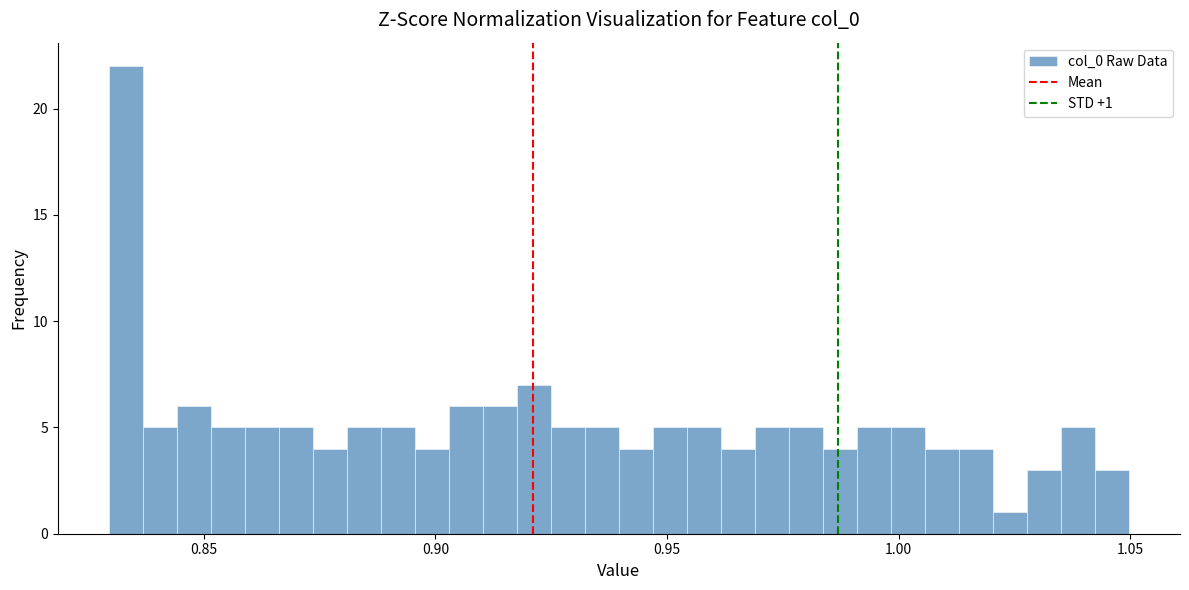

Around what value on the x-axis is the tallest bar? Give the approximate position of its centre, as read against the axis.

0.835